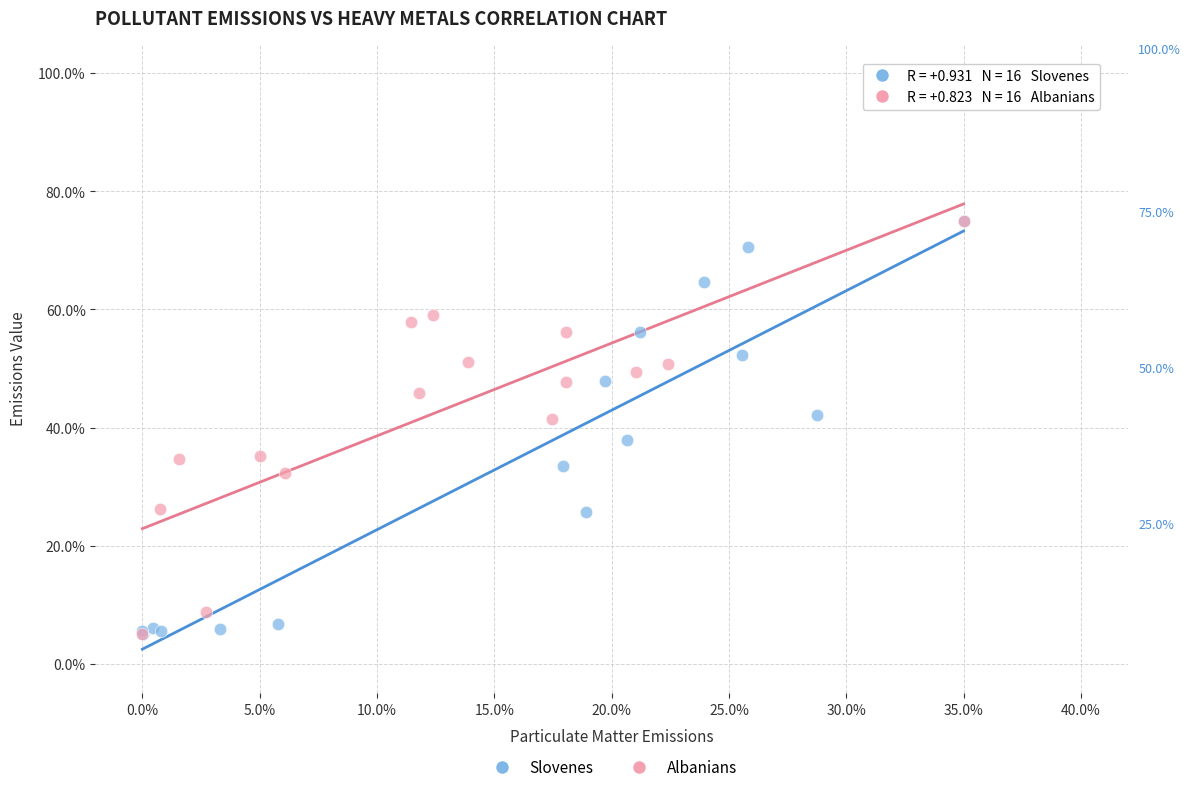

What are all the series names shown in the legend?

Slovenes, Albanians